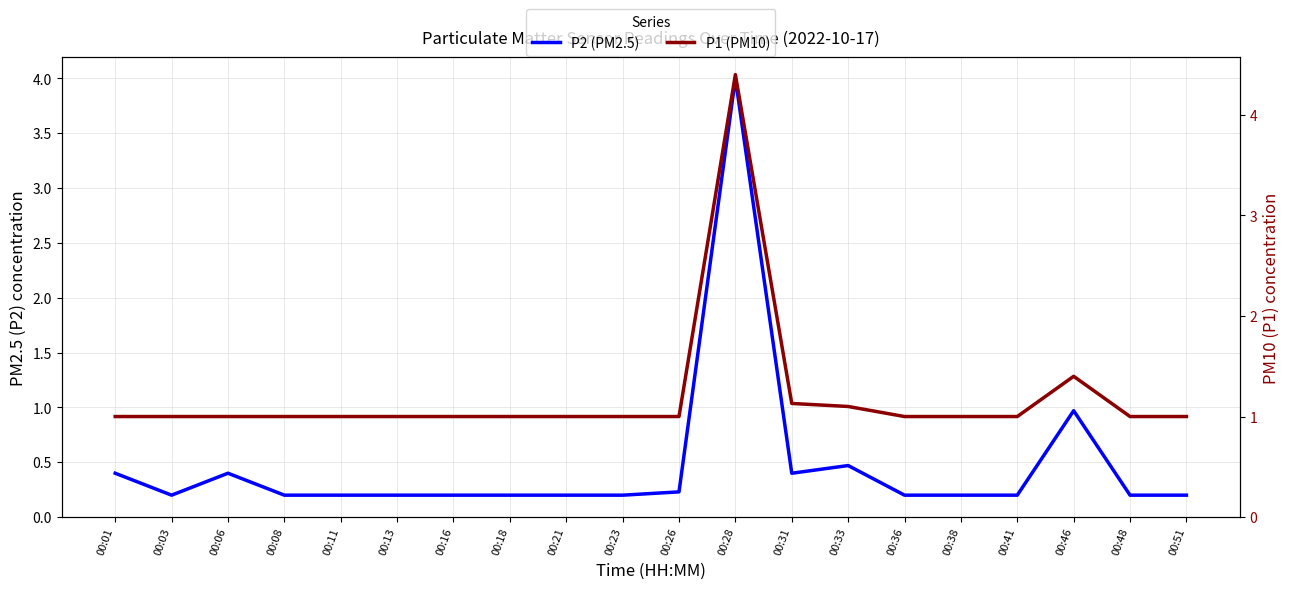

What is the average value of the P1 (PM10) series?

1.2